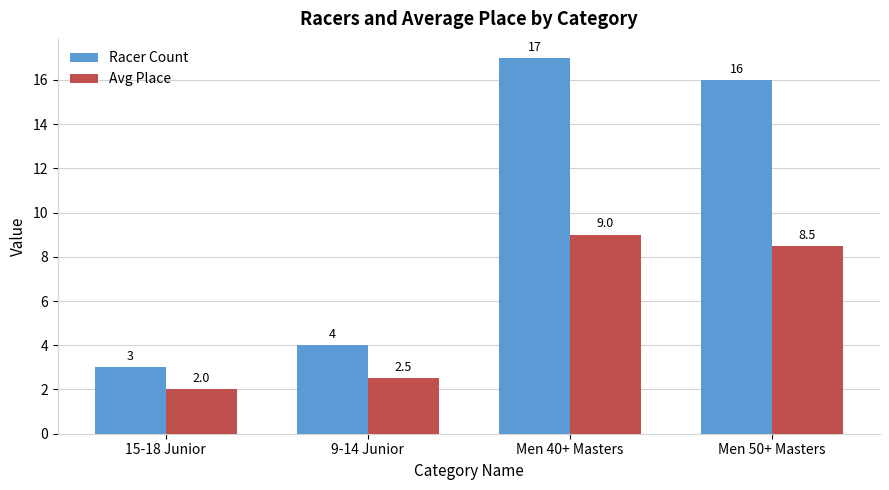

Which series changed the most between Men 40+ Masters and Men 50+ Masters?

Racer Count